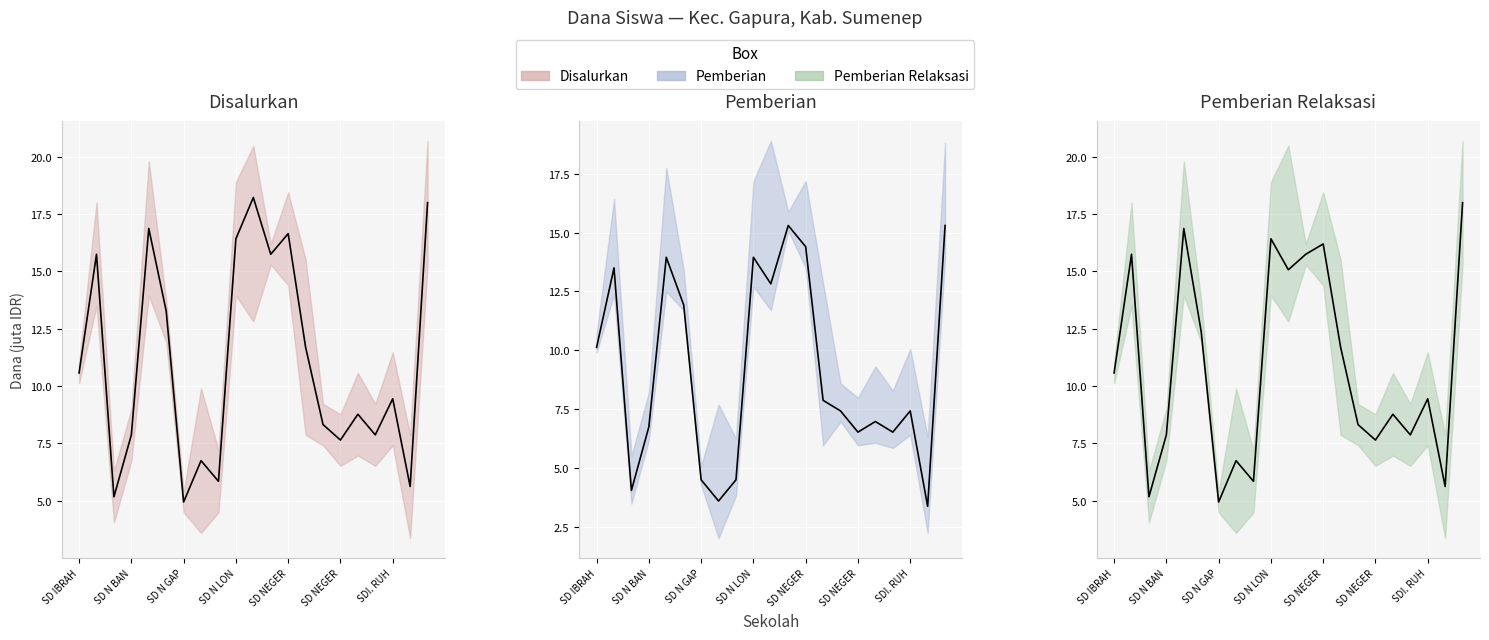

True or false: Pemberian and Disalurkan intersect in this chart.

False